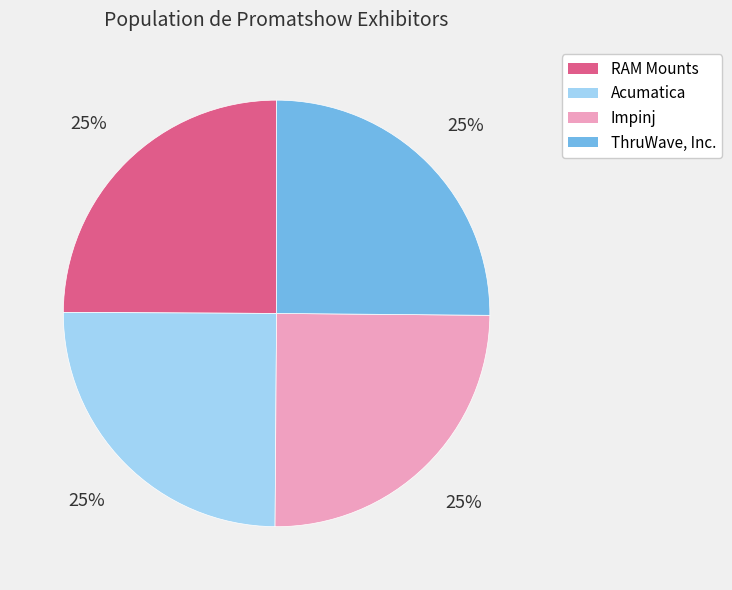

Count the number of slices in the pie.

4